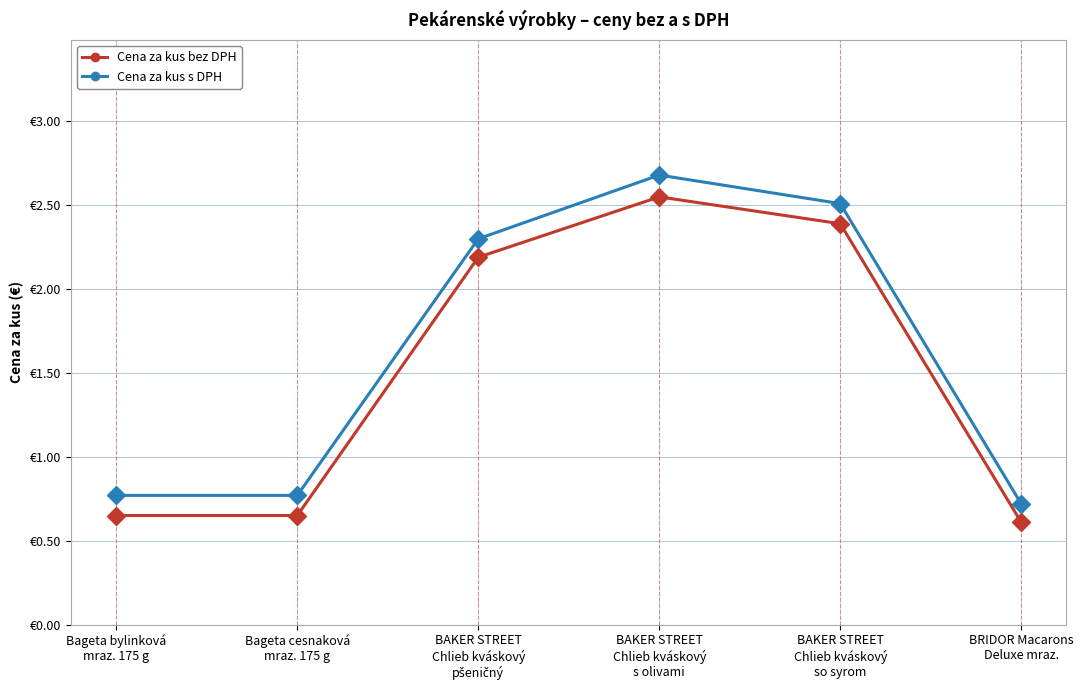

At which label does Cena za kus bez DPH first exceed 2?

BAKER STREET
Chlieb kváskový
pšeničný